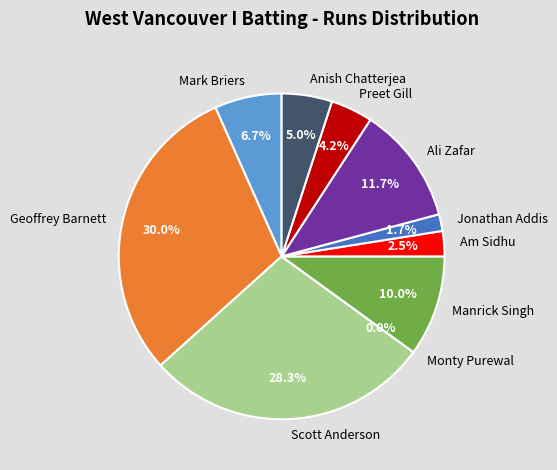

What percentage is the Geoffrey Barnett slice, to the nearest percent?

30%